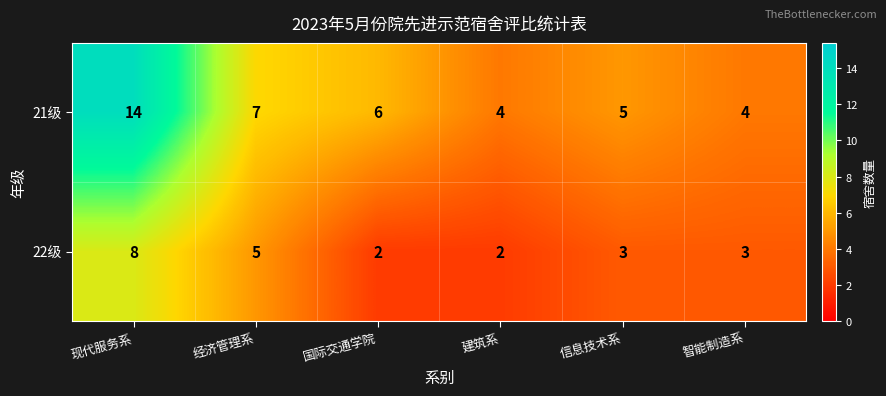

Reading left to right, extract all data points from this chart.

21级: 现代服务系=14	经济管理系=7	国际交通学院=6	建筑系=4	信息技术系=5	智能制造系=4
22级: 现代服务系=8	经济管理系=5	国际交通学院=2	建筑系=2	信息技术系=3	智能制造系=3